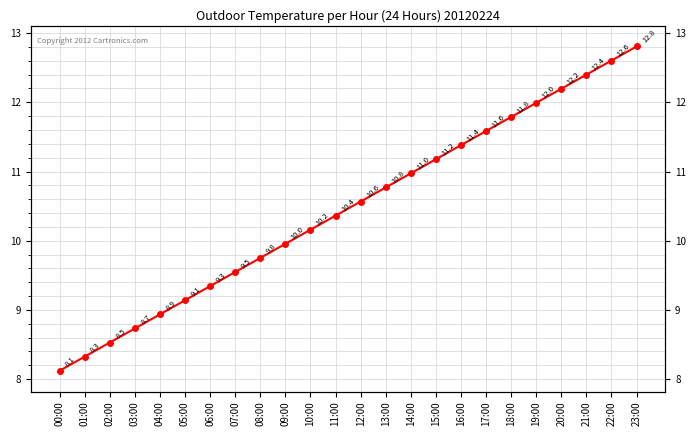

Reading left to right, transcribe all the data shown in this chart.

00:00=8.1	01:00=8.3	02:00=8.5	03:00=8.7	04:00=8.9	05:00=9.1	06:00=9.3	07:00=9.5	08:00=9.8	09:00=10.0	10:00=10.2	11:00=10.4	12:00=10.6	13:00=10.8	14:00=11.0	15:00=11.2	16:00=11.4	17:00=11.6	18:00=11.8	19:00=12.0	20:00=12.2	21:00=12.4	22:00=12.6	23:00=12.8